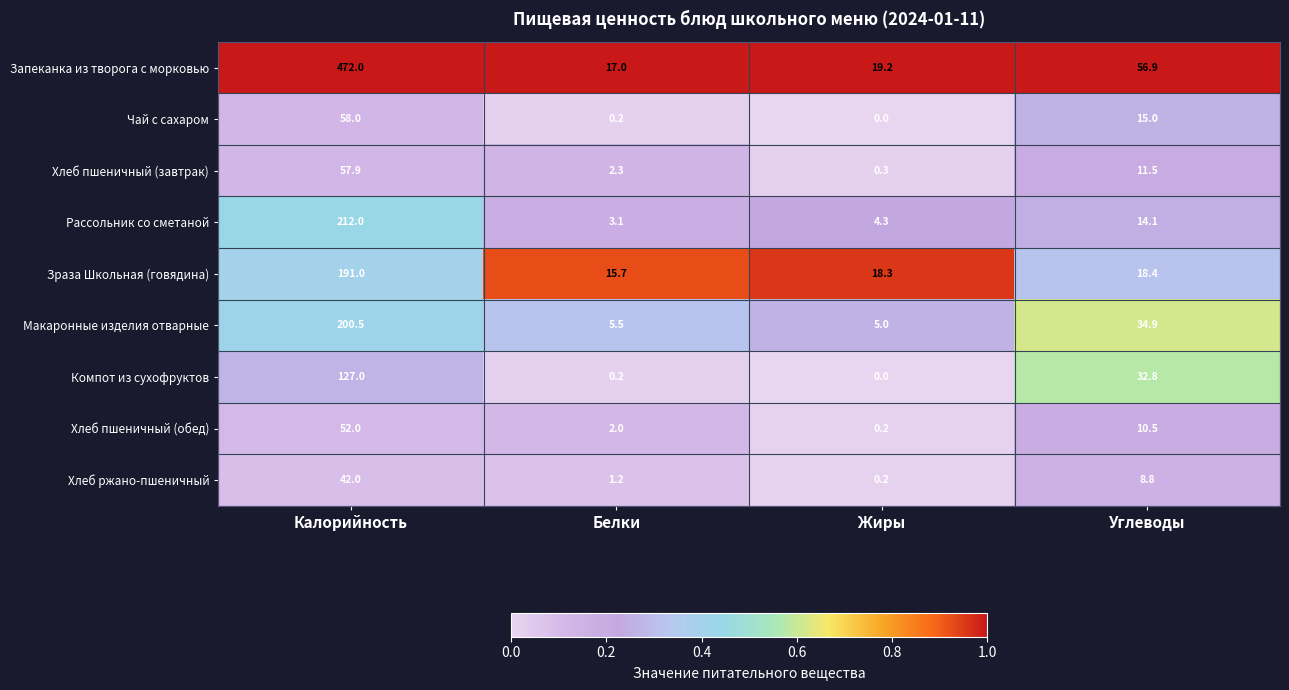

What is the sum of the Хлеб ржано-пшеничный values at Калорийность and Жиры?

42.2